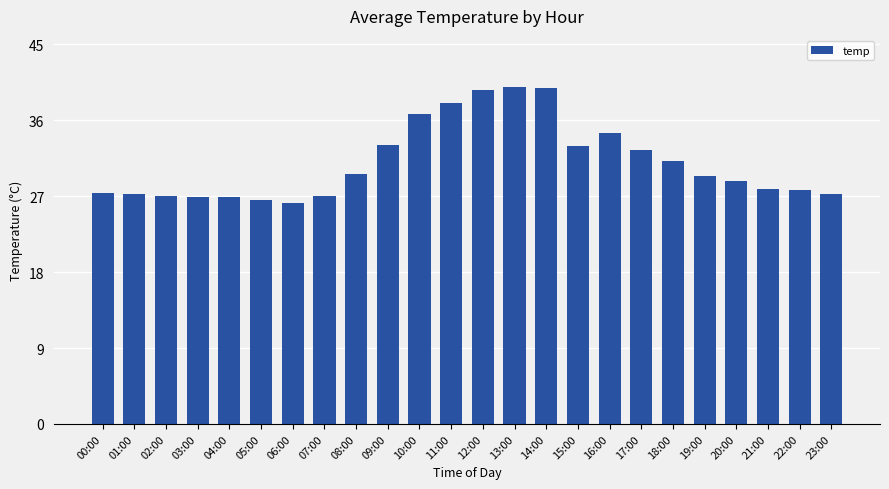

What is the greatest value displayed?

40.0